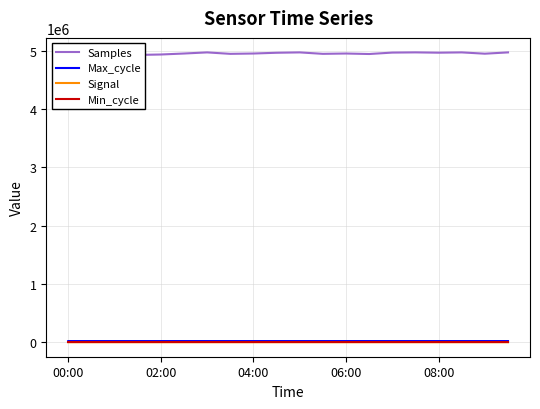

What is the difference between the maximum and minimum values in the Min_cycle series?

1